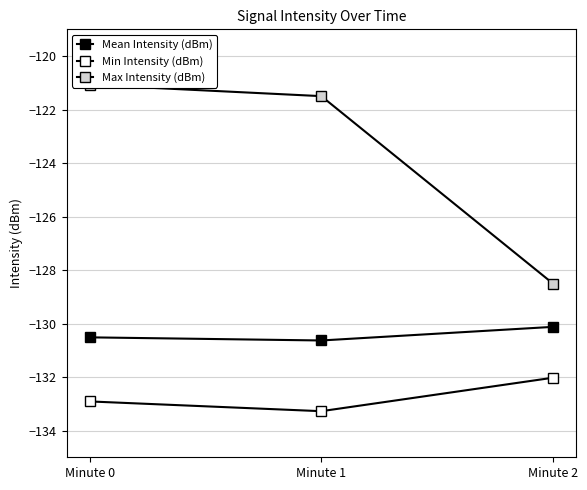

The Min Intensity (dBm) series shows -132.9 at Minute 0. True or false?

True